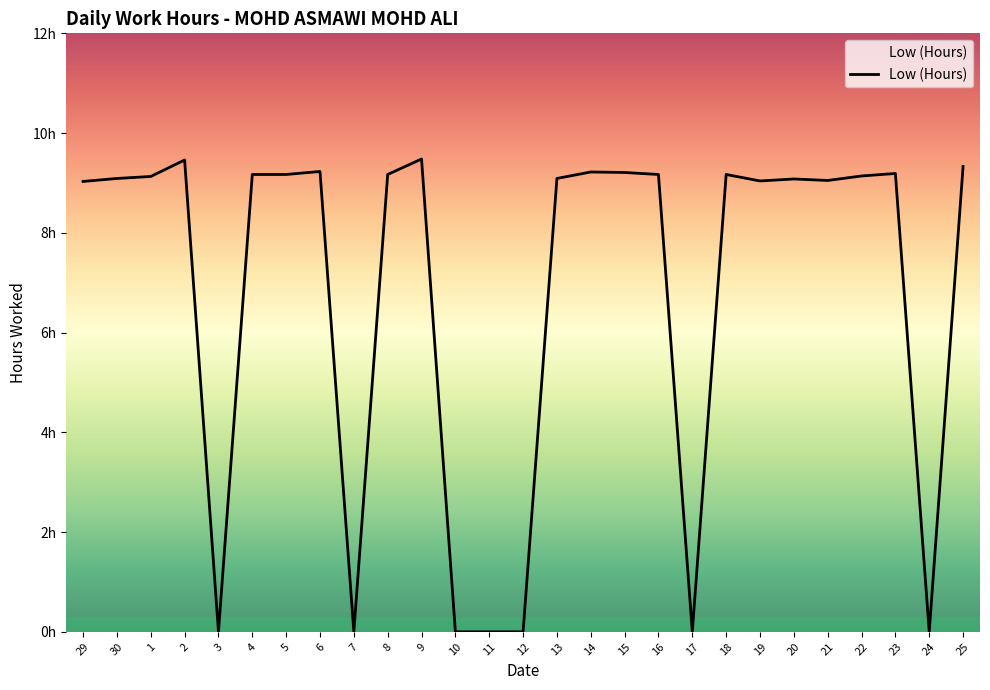

What is the sum of all values?

183.6